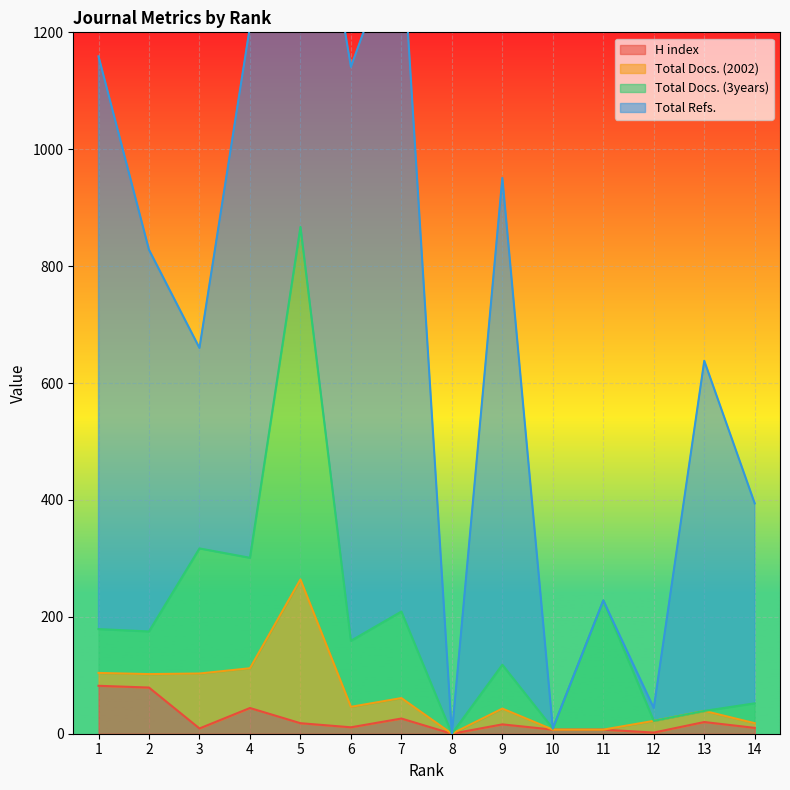

What is the maximum value for H index?

82